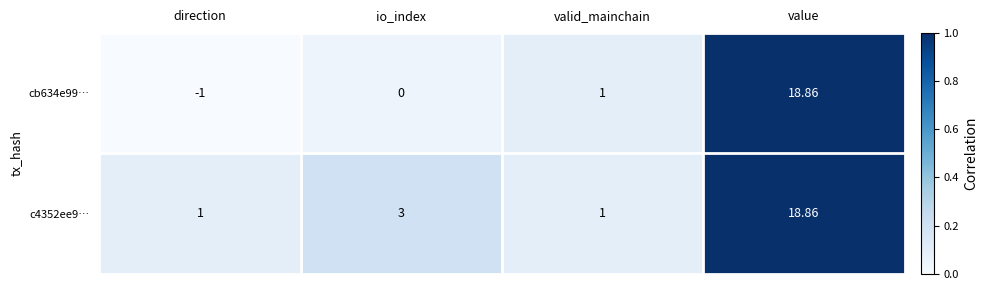

At which category does the chart reach its peak across all series?

value